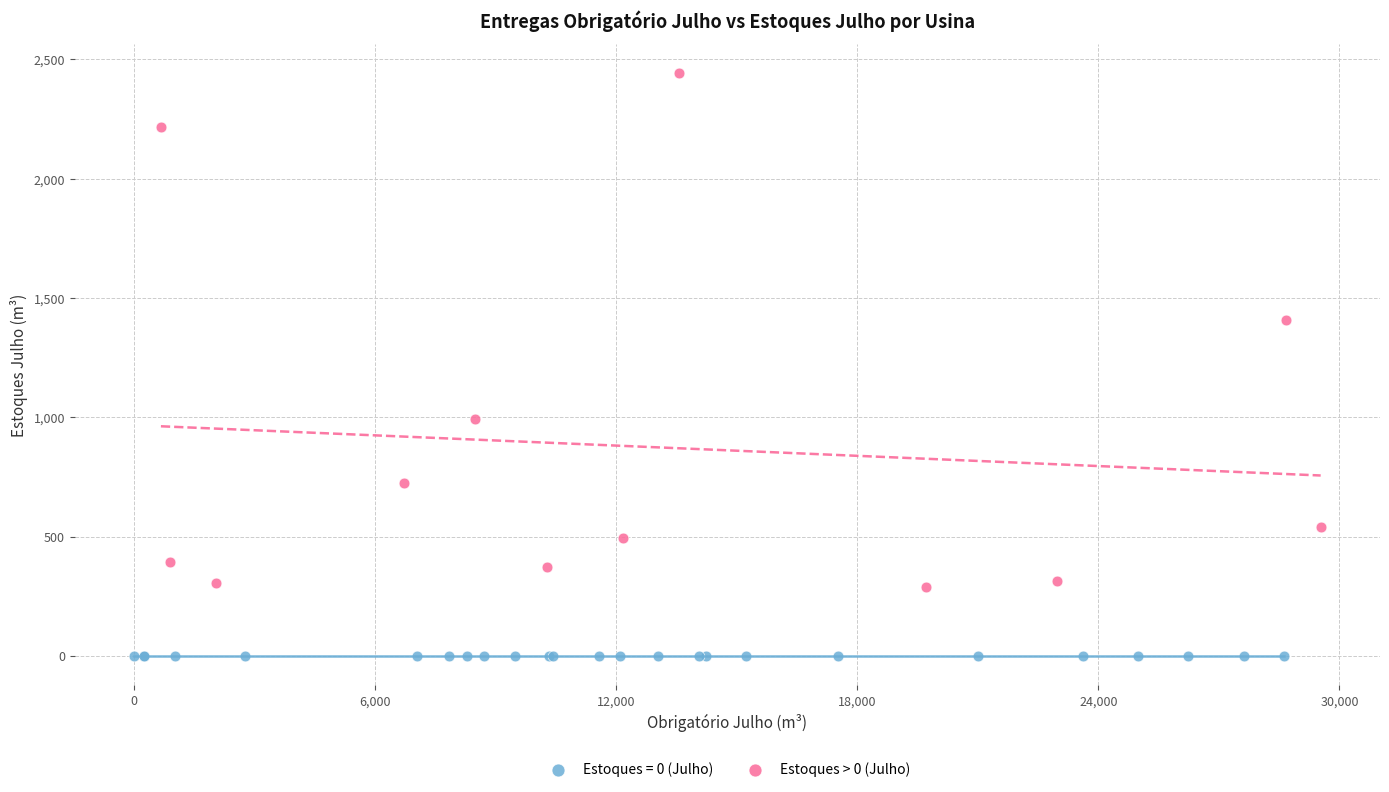

Which series reaches the minimum Y coordinate?

Estoques = 0 (Julho)